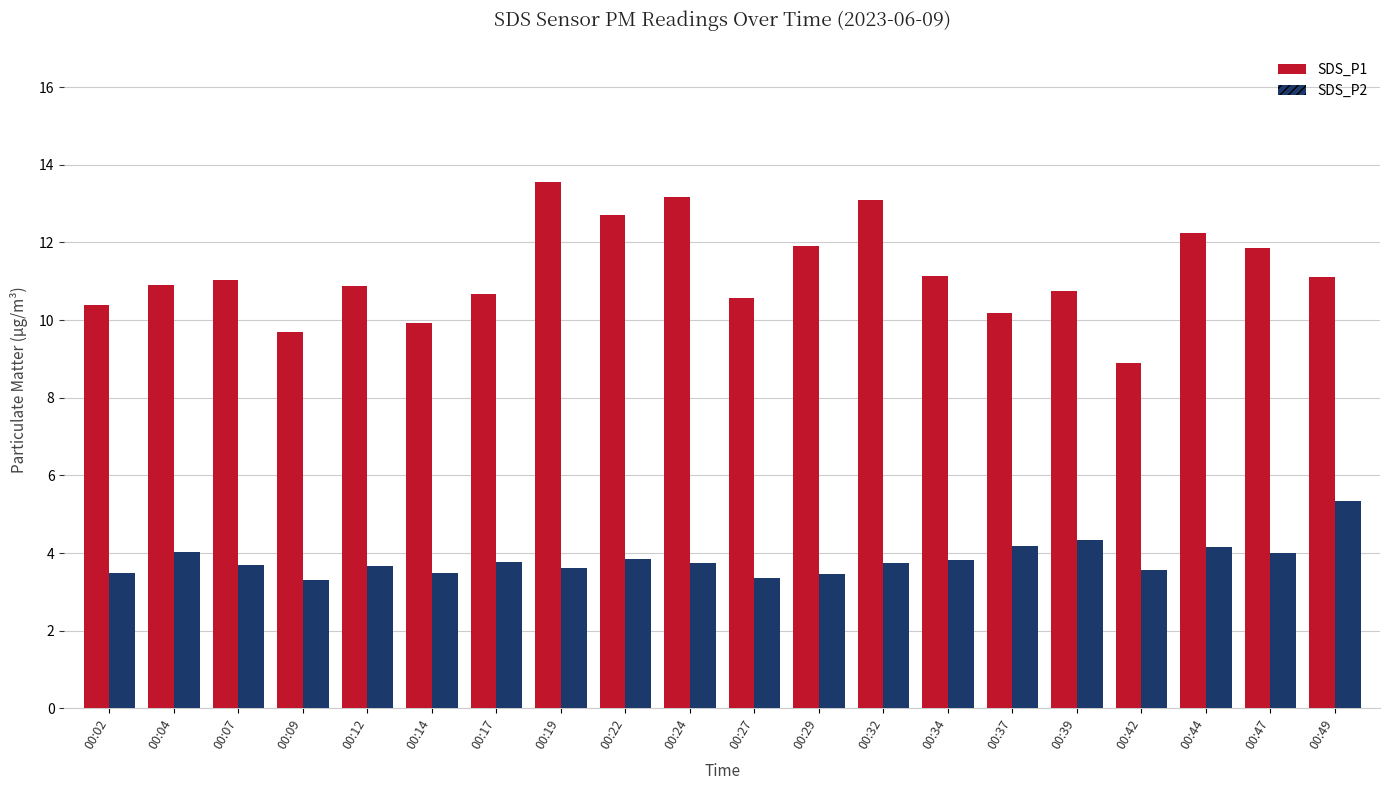

What is the sum of the SDS_P1 values at 00:27 and 00:04?

21.5